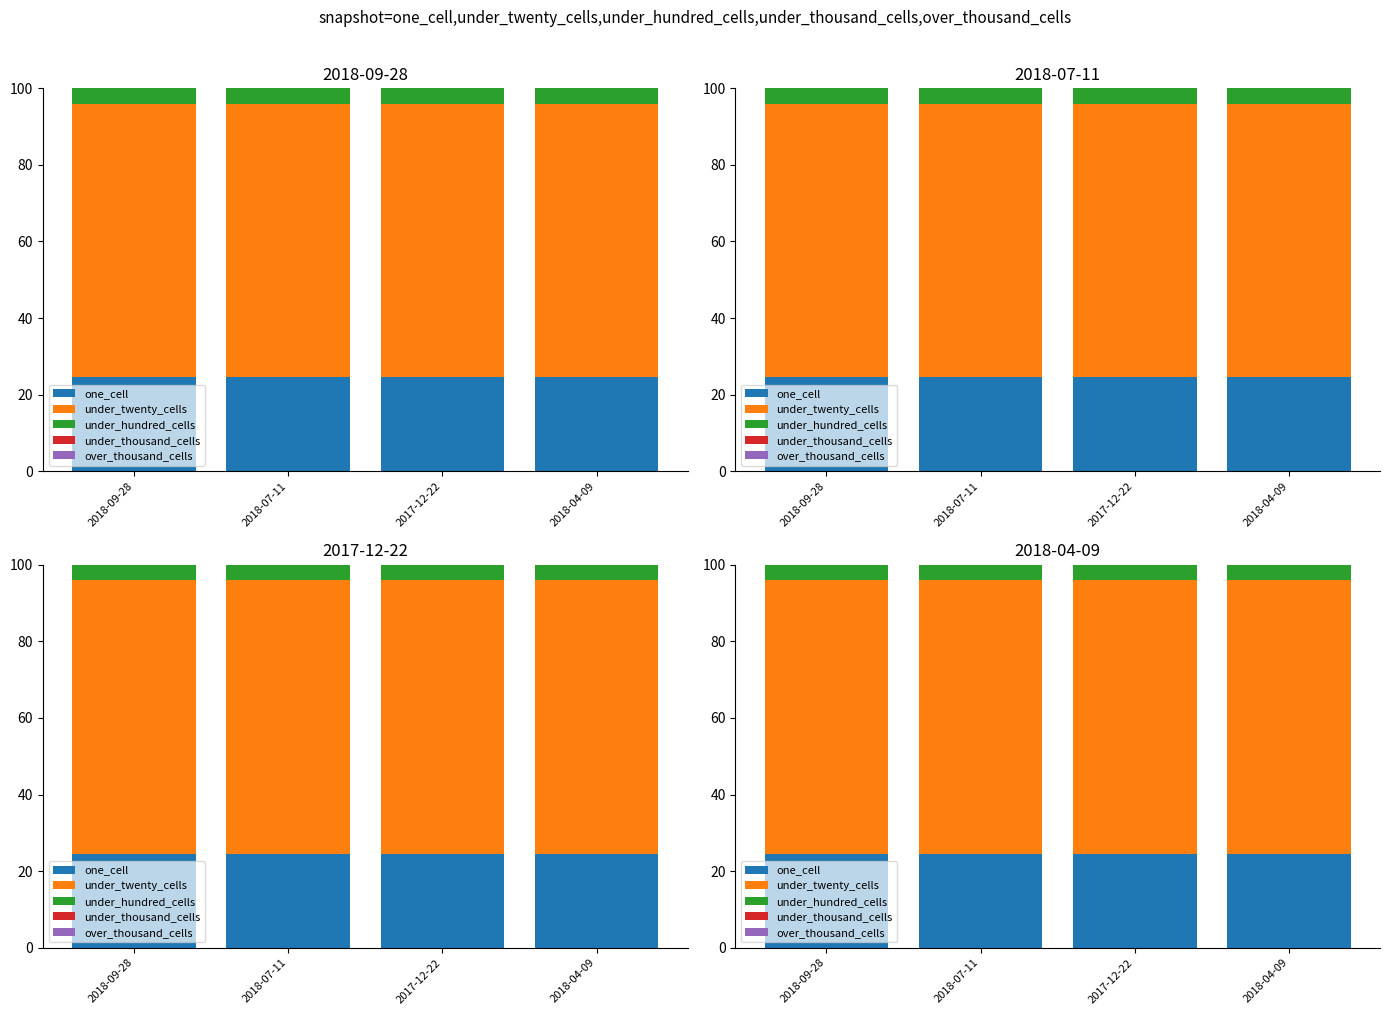

At which label is over_thousand_cells closest to 0?

2018-09-28